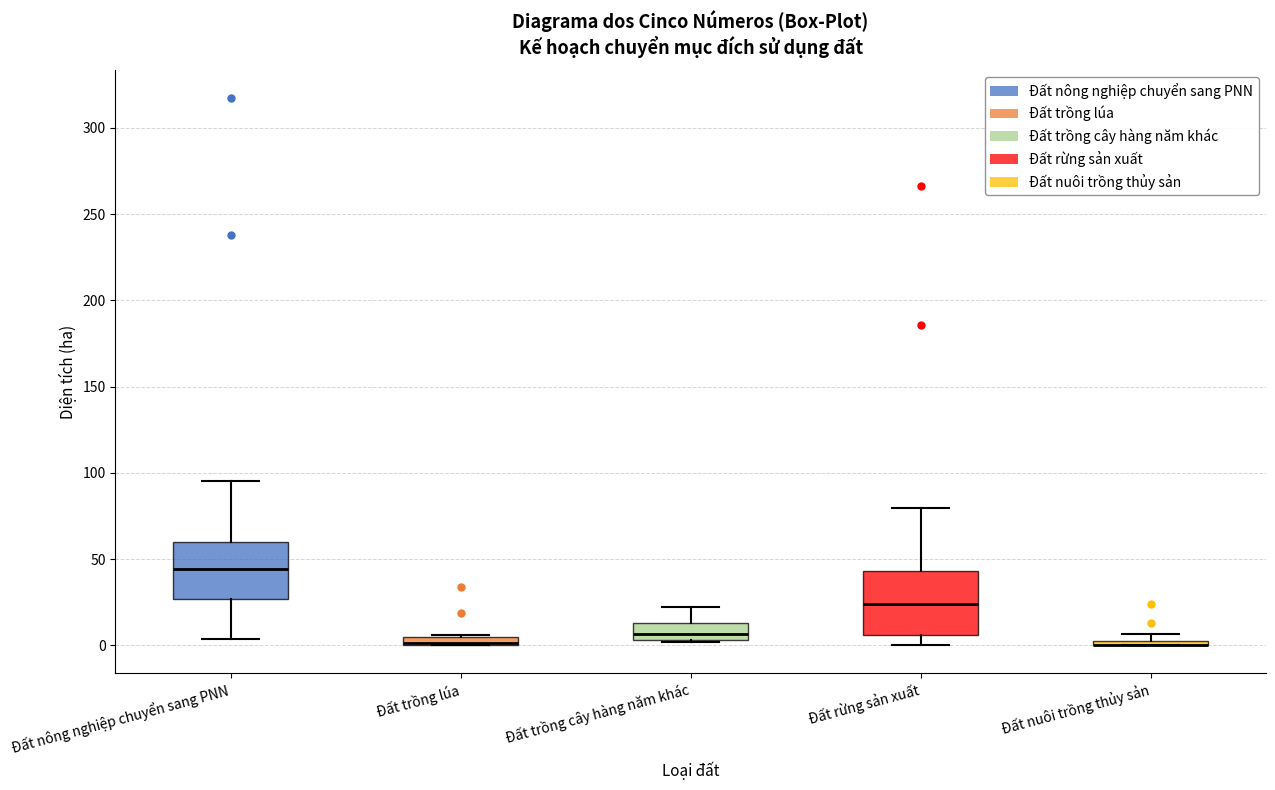

Where is the lower edge of the box for Đất rừng sản xuất on the y-axis? The values are not printed on the chart, so give them approximately, as read against the axis.

5